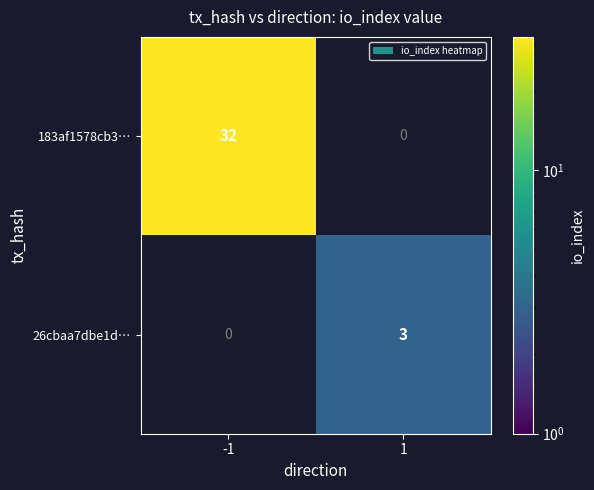

Is it true that 183af1578cb3… equals 32 at -1?

True